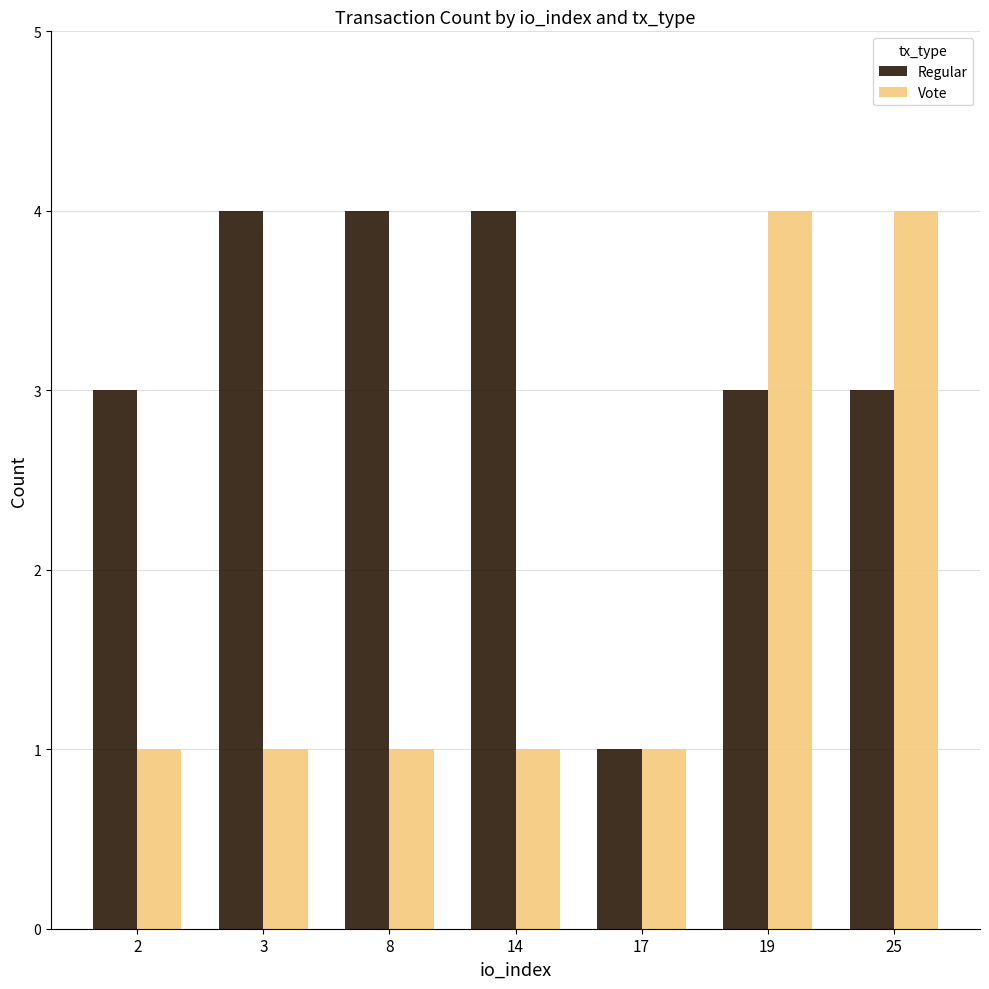

What is the sum of all Vote values?

13